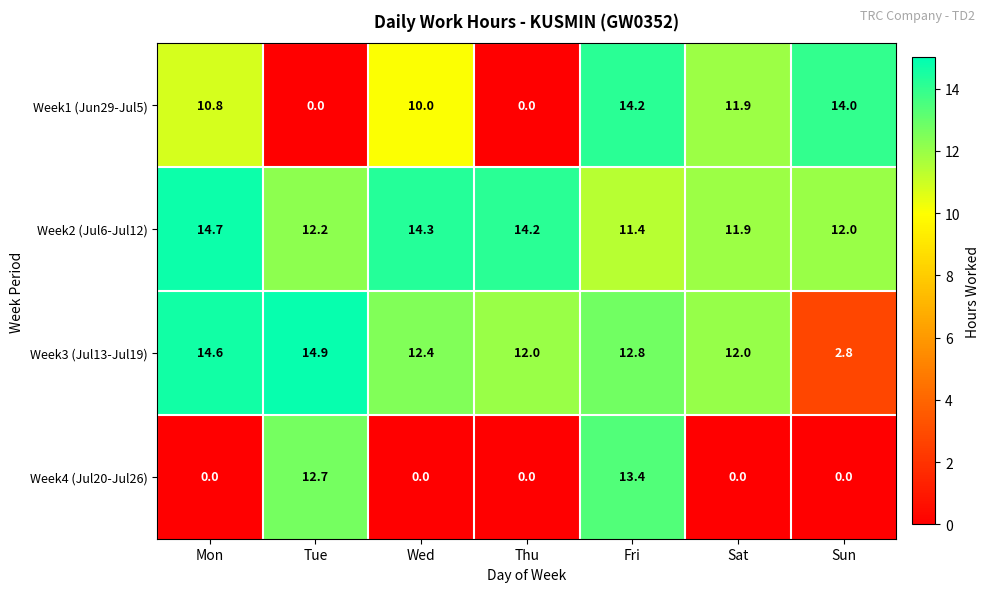

What is the difference between the maximum and minimum values in the Week3 (Jul13-Jul19) series?

12.1